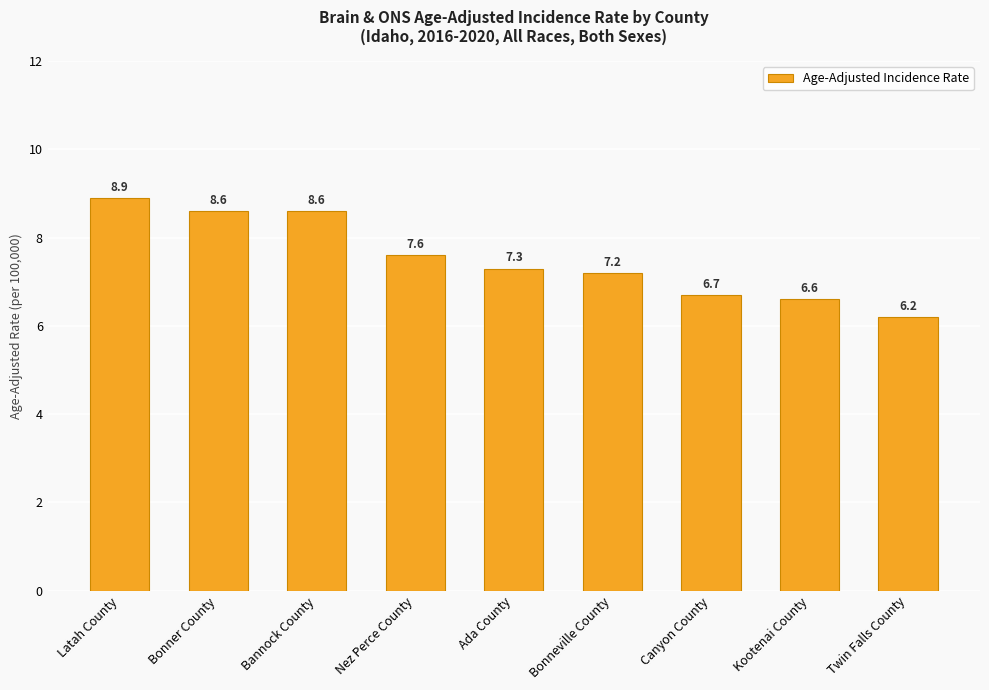

What is the change in value from Bonneville County to Twin Falls County?

-1.0